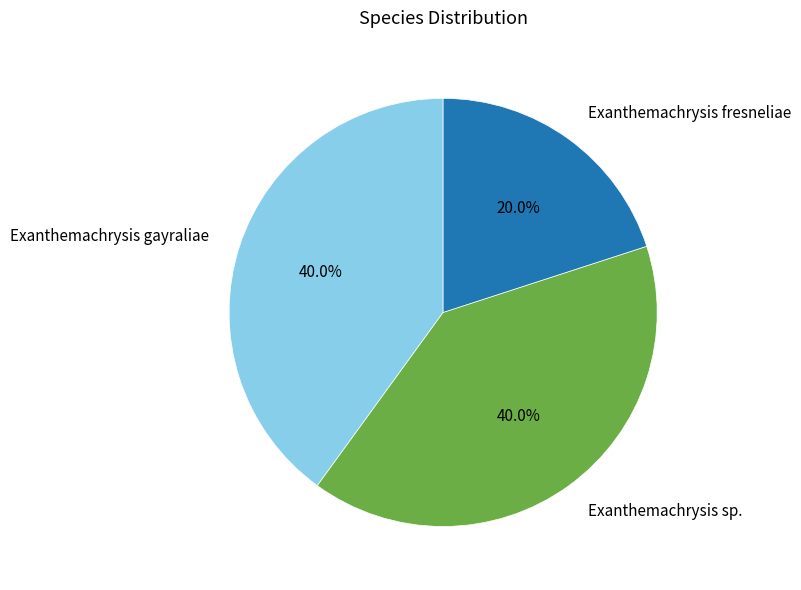

What is the ratio of the value at Exanthemachrysis fresneliae to the value at Exanthemachrysis sp.?

0.5